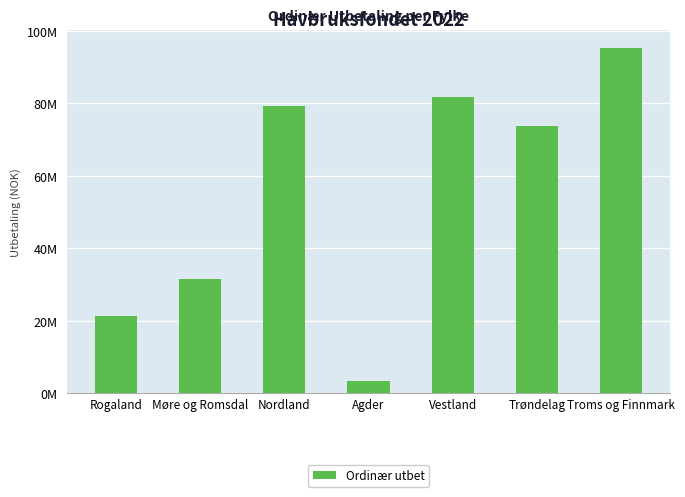

Which has a higher value, Vestland or Trøndelag?

Vestland